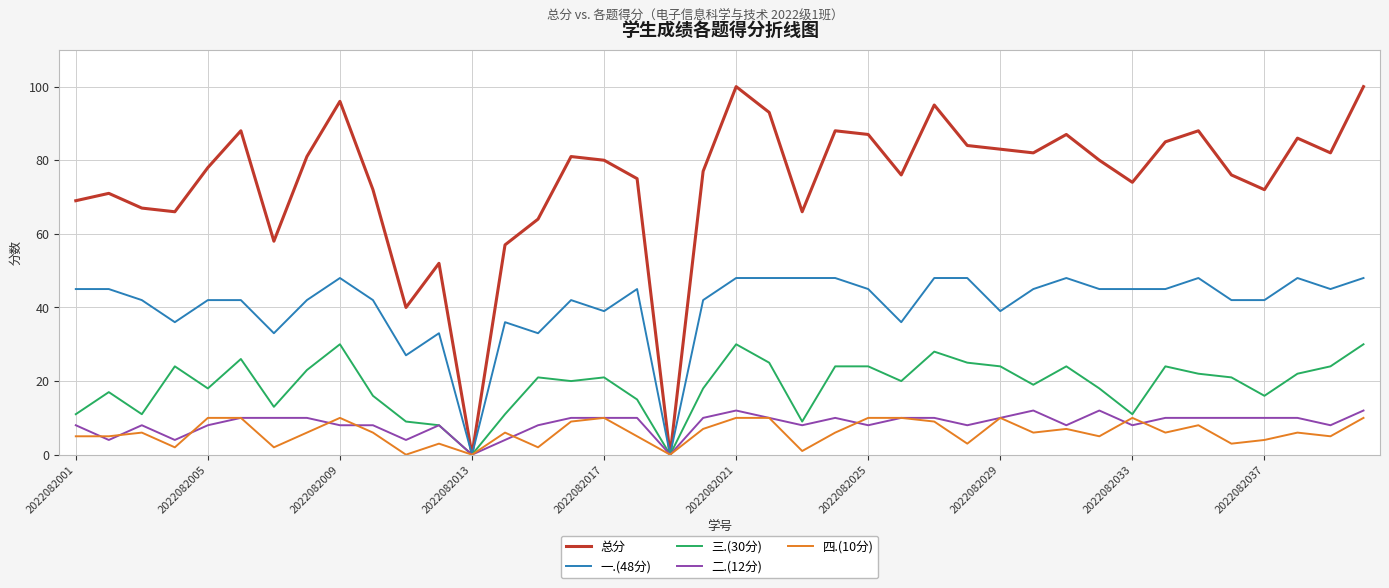

In 总分, how many points are lower than both neighbors (excluding endpoints)?

11